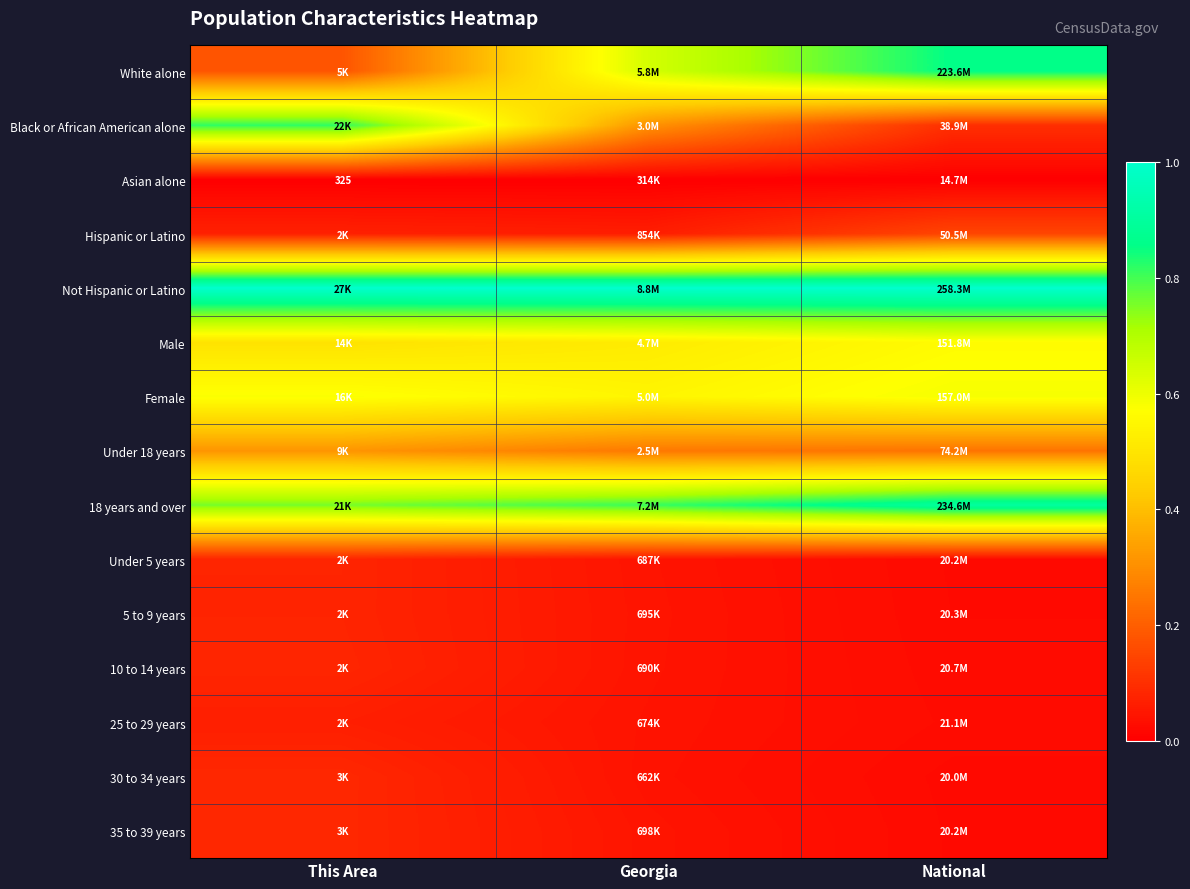

List the series in order of their peak value, lowest first.

Asian alone, 25 to 29 years, 5 to 9 years, Under 5 years, 10 to 14 years, 35 to 39 years, 30 to 34 years, Hispanic or Latino, Under 18 years, Male, Female, Black or African American alone, White alone, 18 years and over, Not Hispanic or Latino